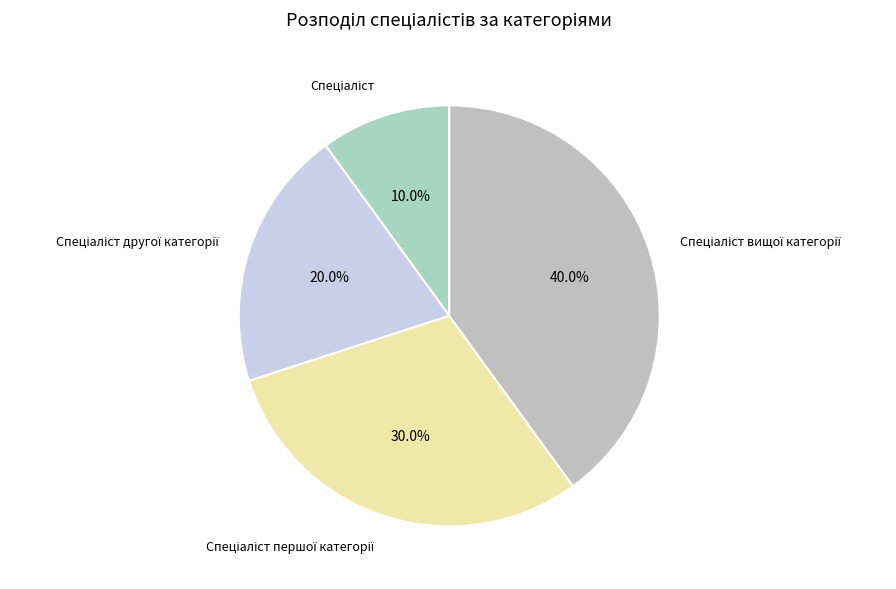

Is there any slice that represents more than half of the pie?

No